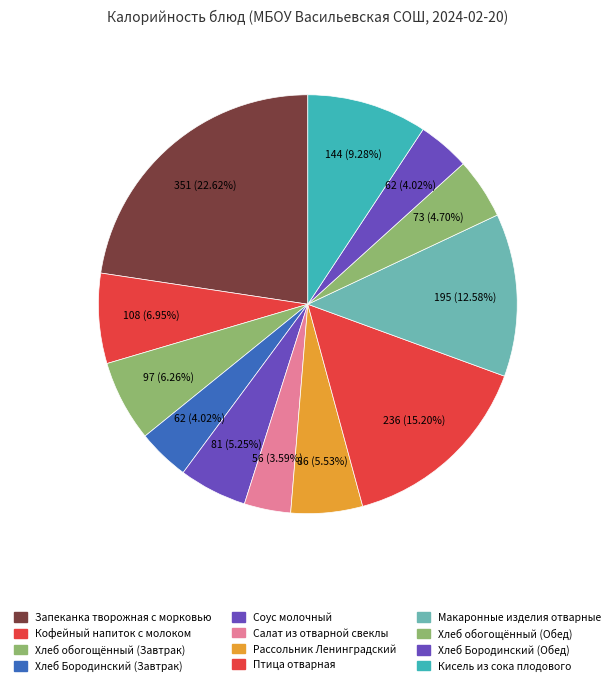

How many segments does this pie chart have?

12